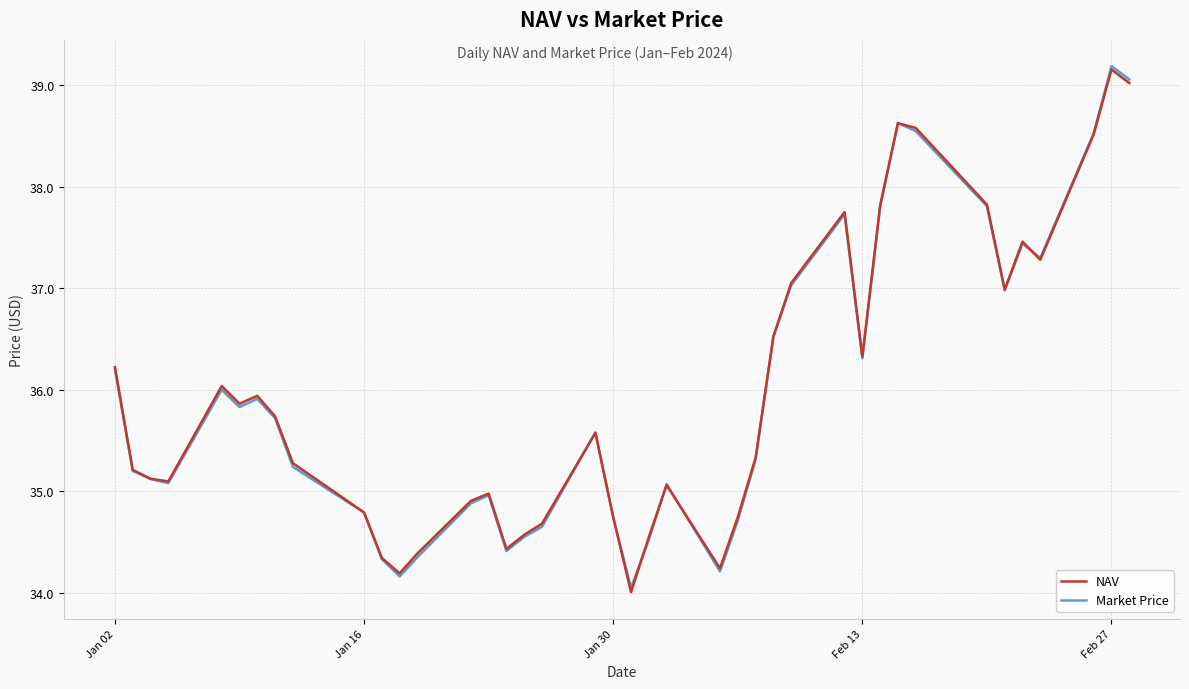

What are all the series names shown in the legend?

NAV, Market Price